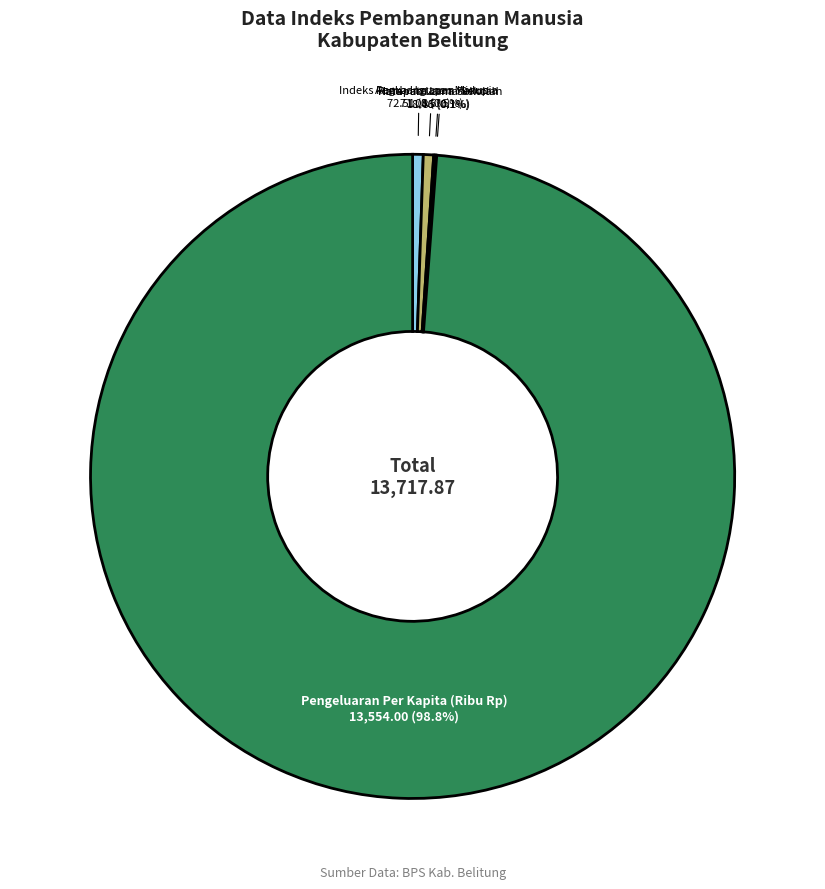

Is there a majority slice in this chart?

Yes